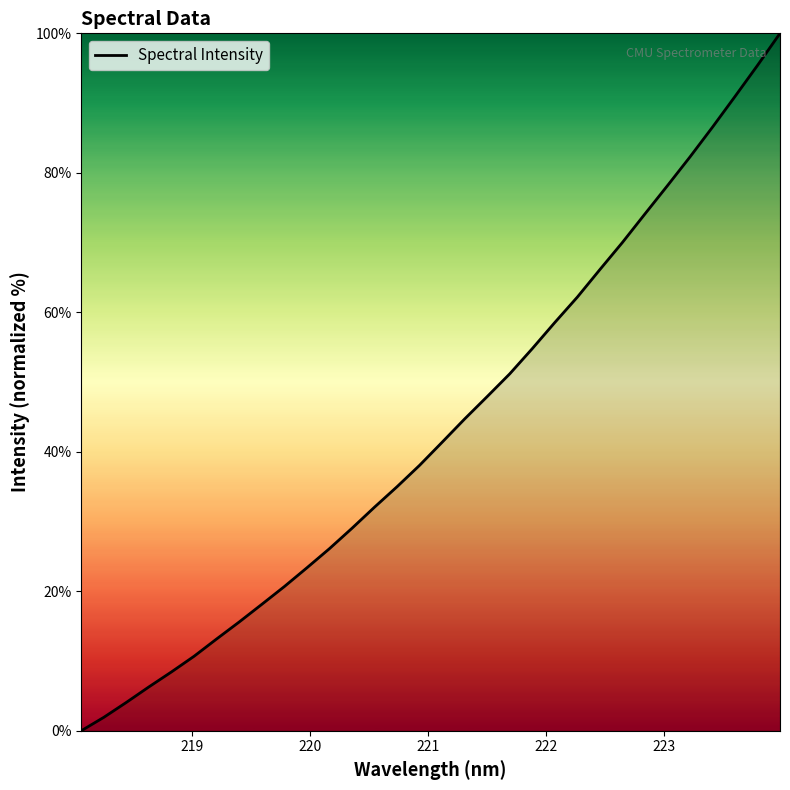

What is the difference between the maximum and minimum values?

100.0